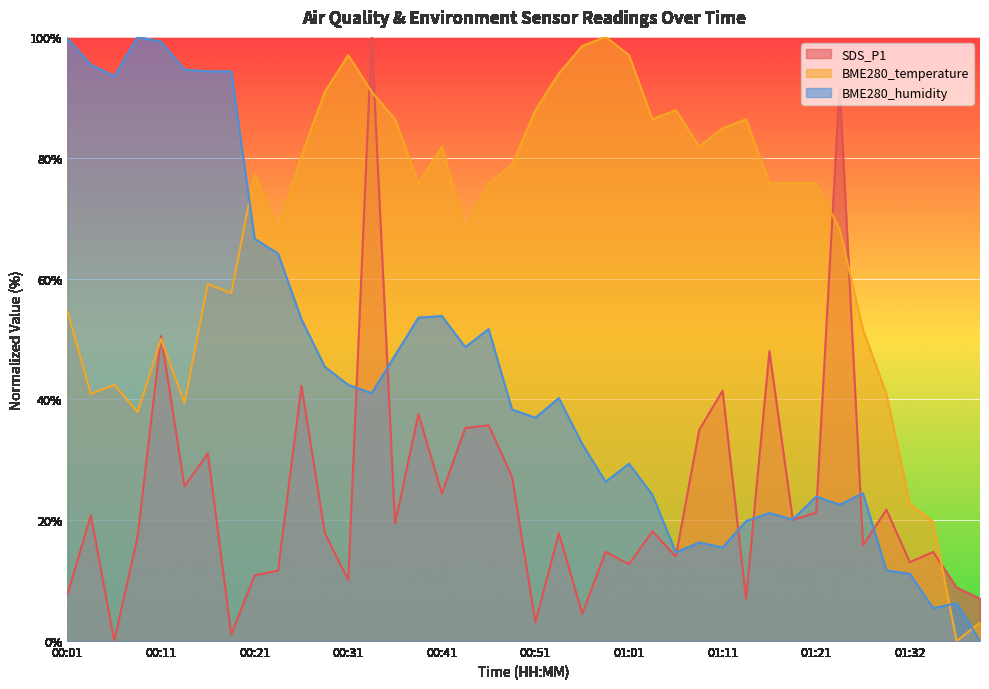

True or false: SDS_P1 has more than 1 points higher than both neighbors.

True